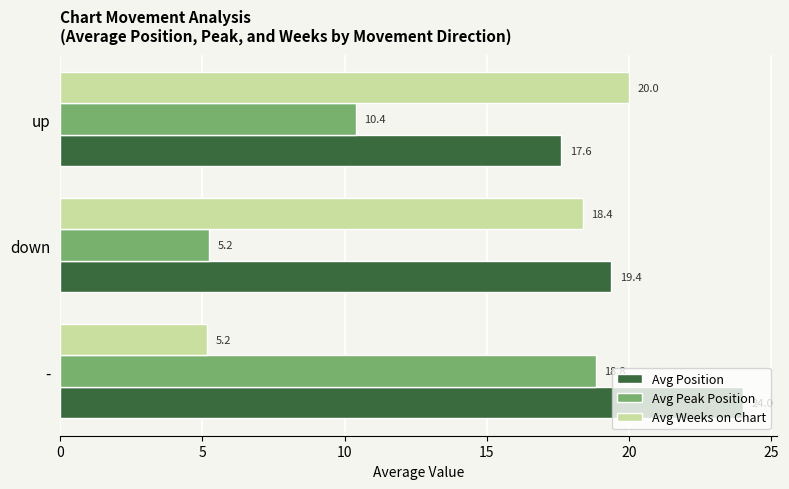

What is the difference between the maximum and minimum values in the Avg Weeks on Chart series?

14.8